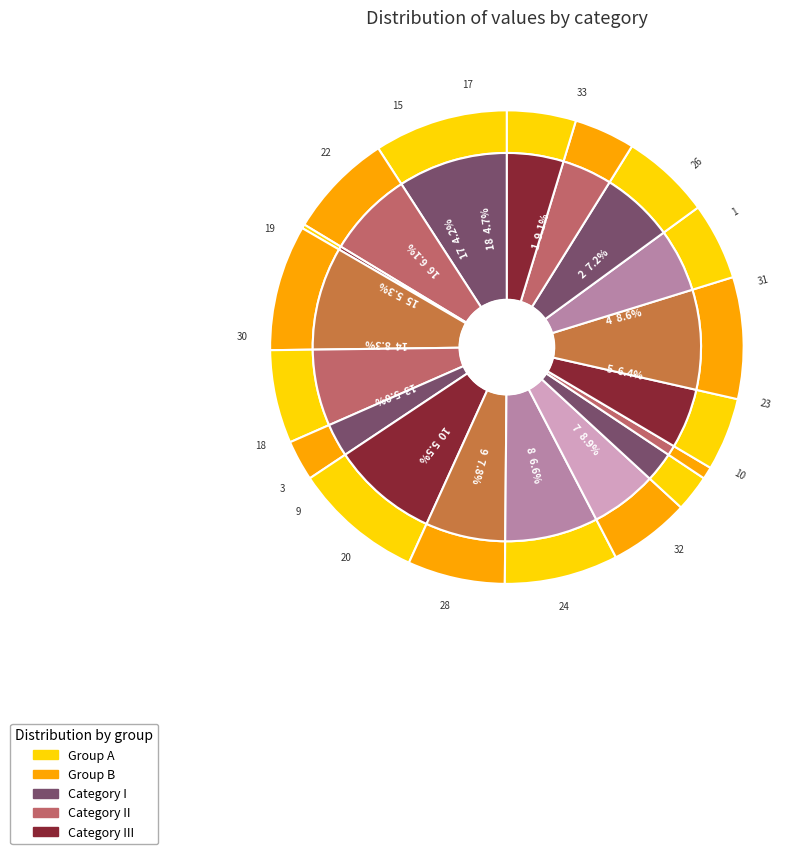

Does any single category account for the majority?

No